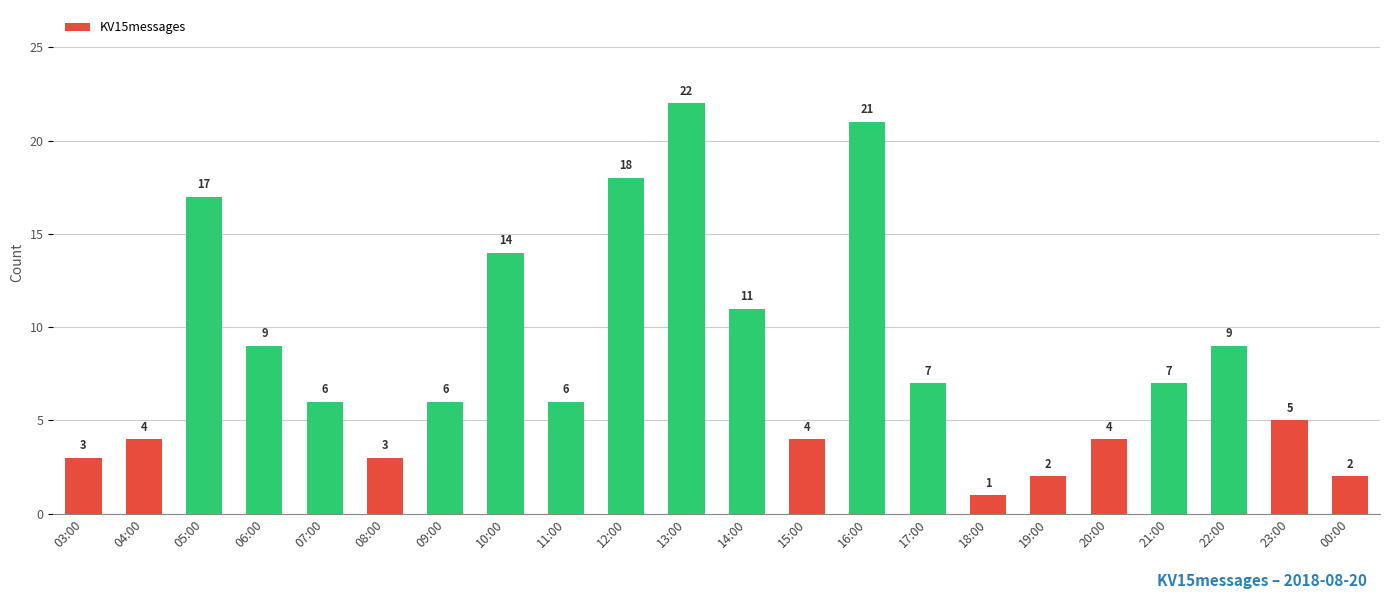

What position from the right is 13:00?

12